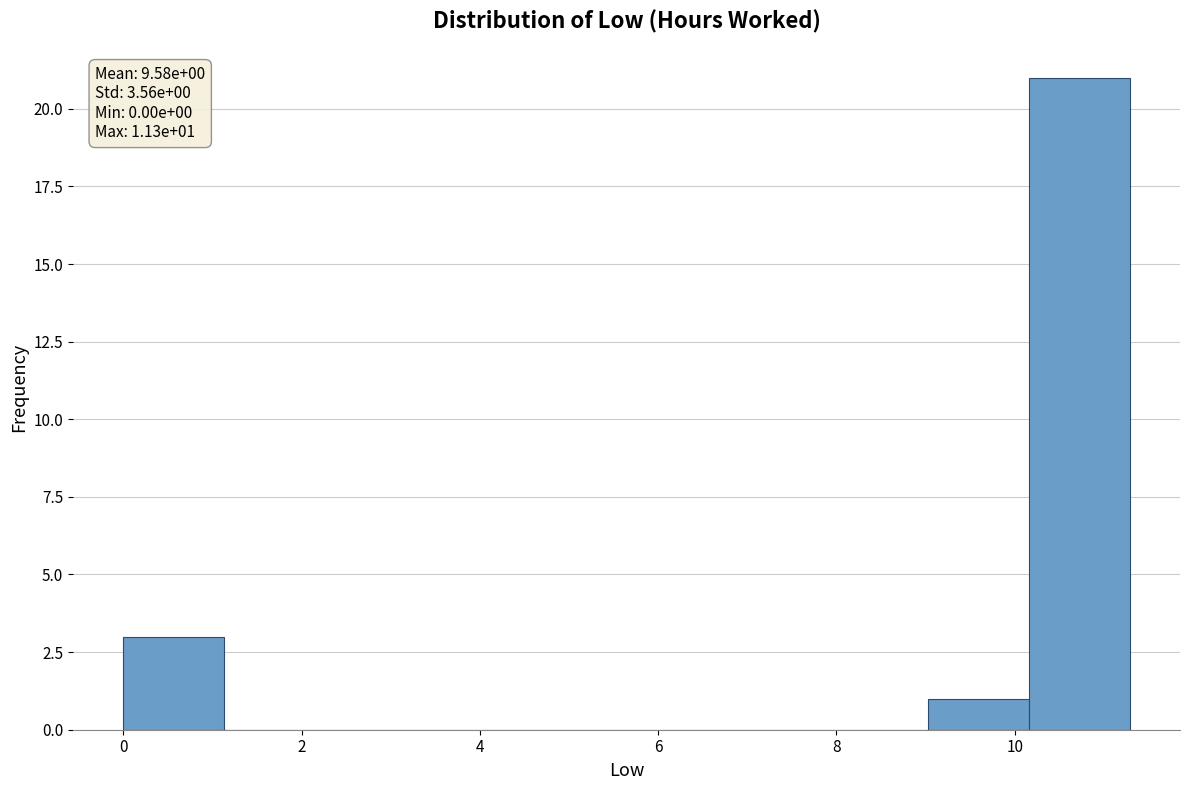

Which range on the x-axis has the tallest bar?

10.2 to 11.2